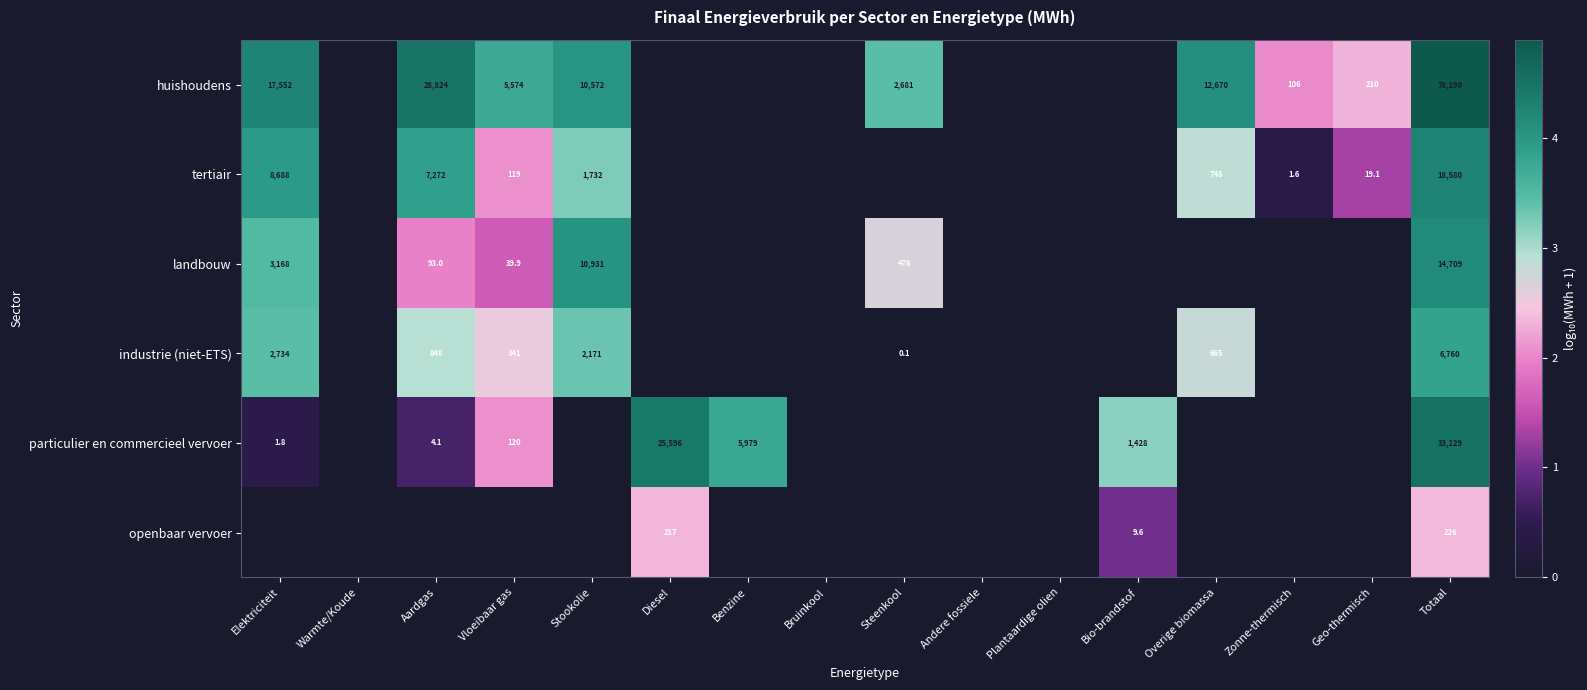

Is it true that huishoudens equals 5548.0 at Overige biomassa?

False